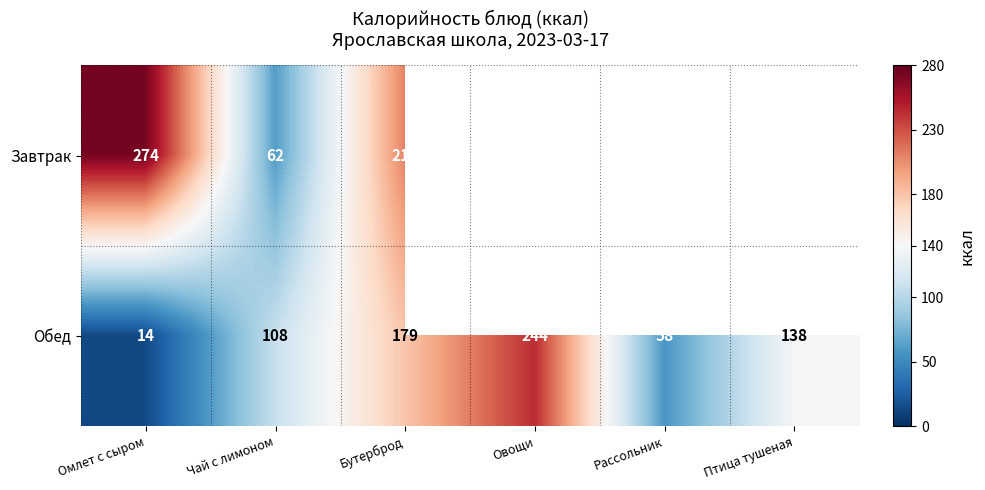

The Обед series shows 22.2 at Омлет с сыром. True or false?

False